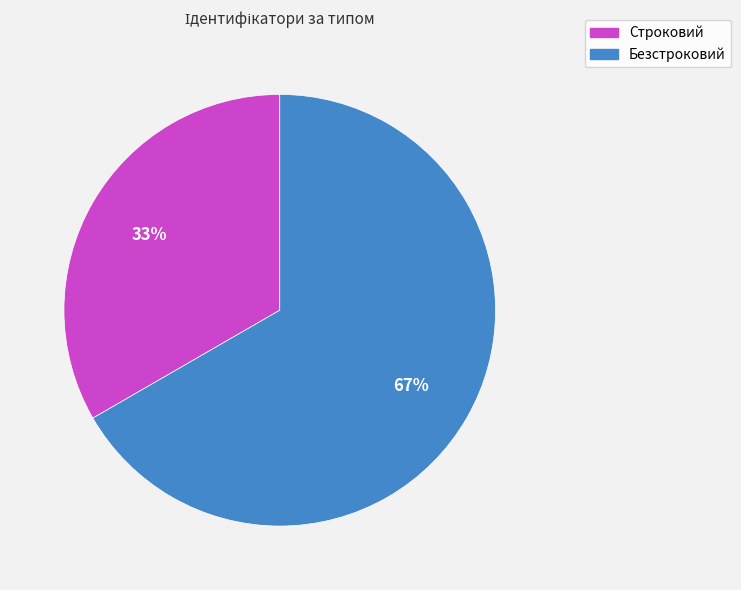

True or false: Строковий accounts for 44% of the total.

False